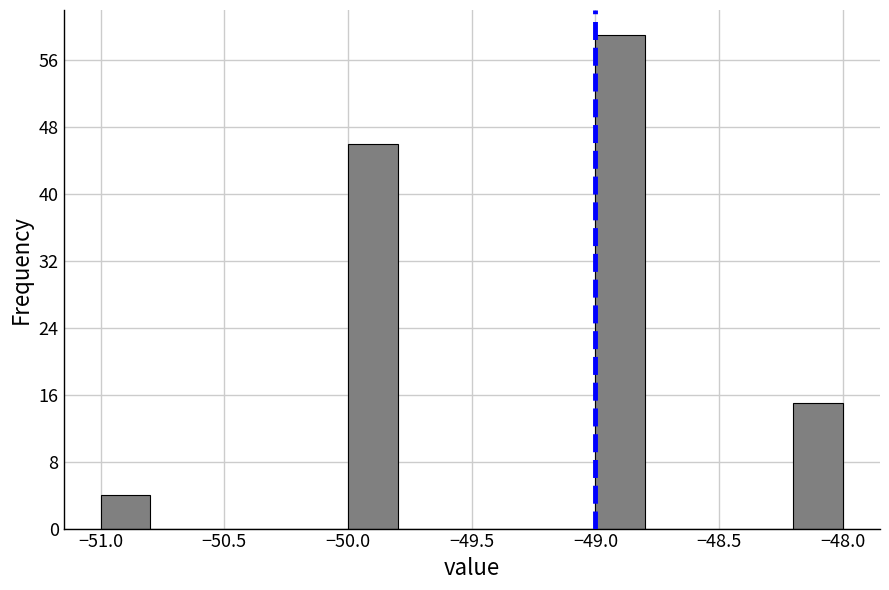

Which range on the x-axis has the tallest bar?

-49.0 to -48.8